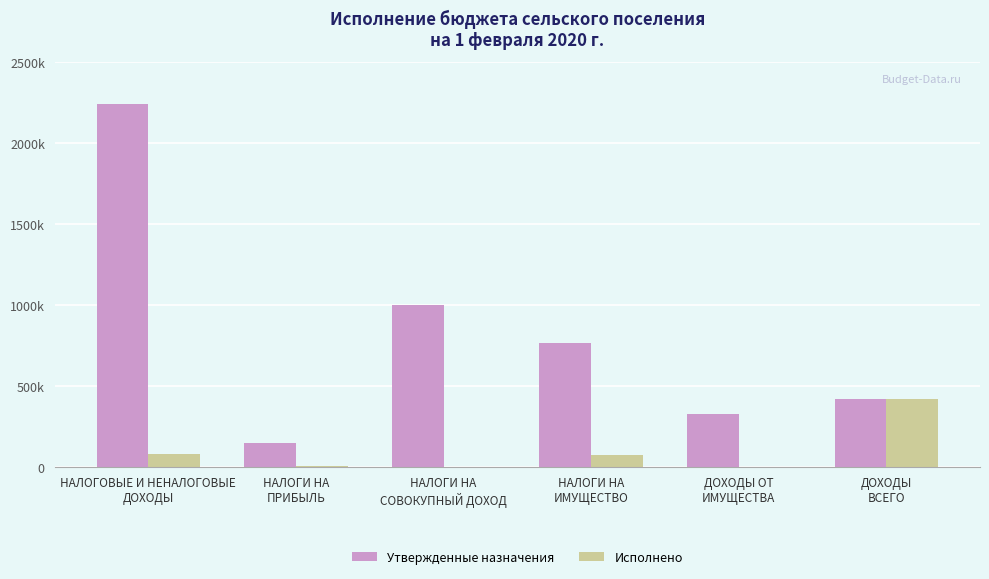

Are the bars horizontal?

No